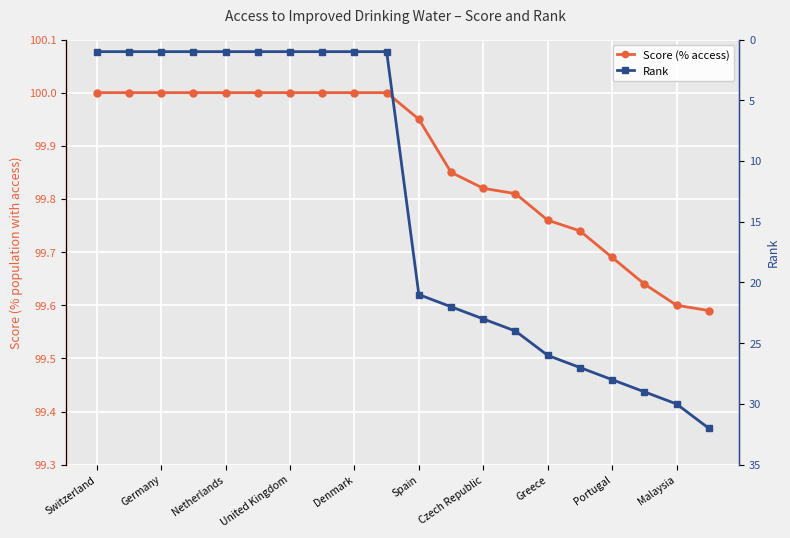

Between Greece and Portugal, which is larger?

Greece